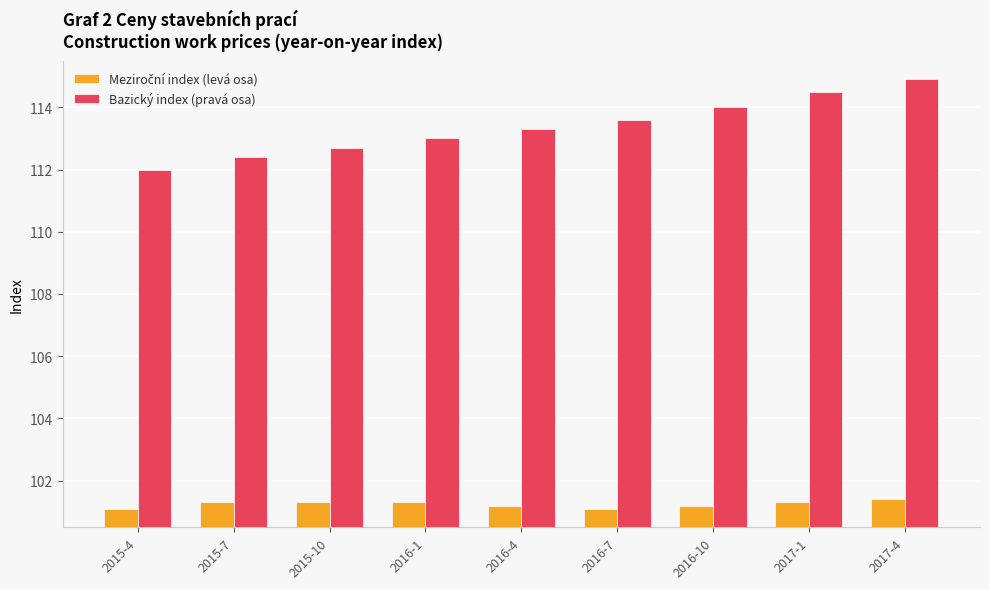

List the labels in order of Bazický index (pravá osa) value, smallest first.

2015-4, 2015-7, 2015-10, 2016-1, 2016-4, 2016-7, 2016-10, 2017-1, 2017-4